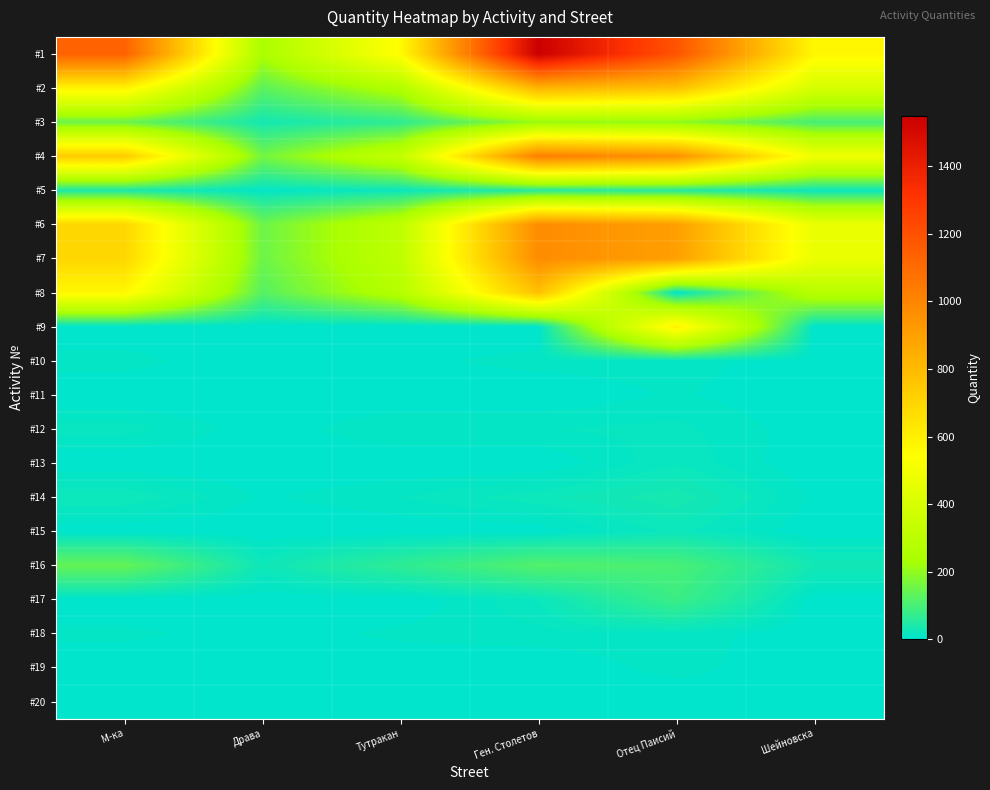

What is the spread (max minus min) of values at Шейновска?

570